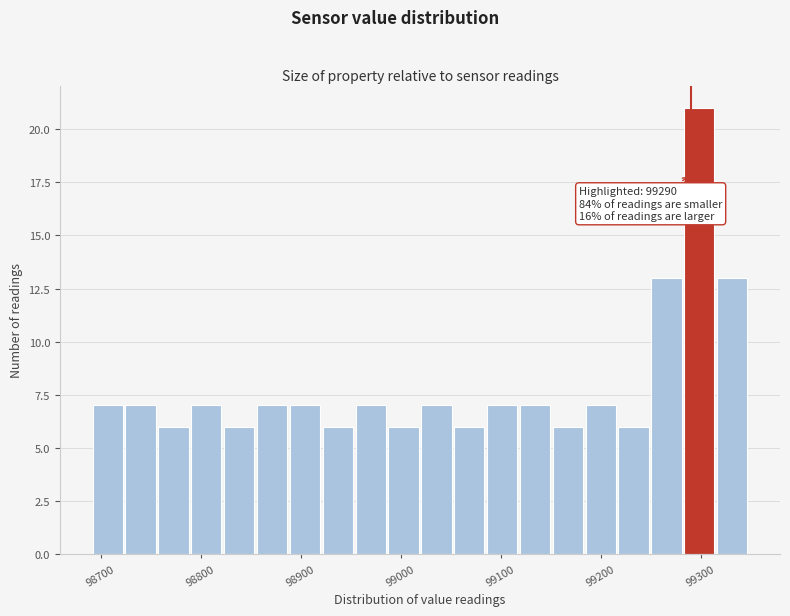

Read against the x-axis, roughly where is the centre of the tallest bar?

99300